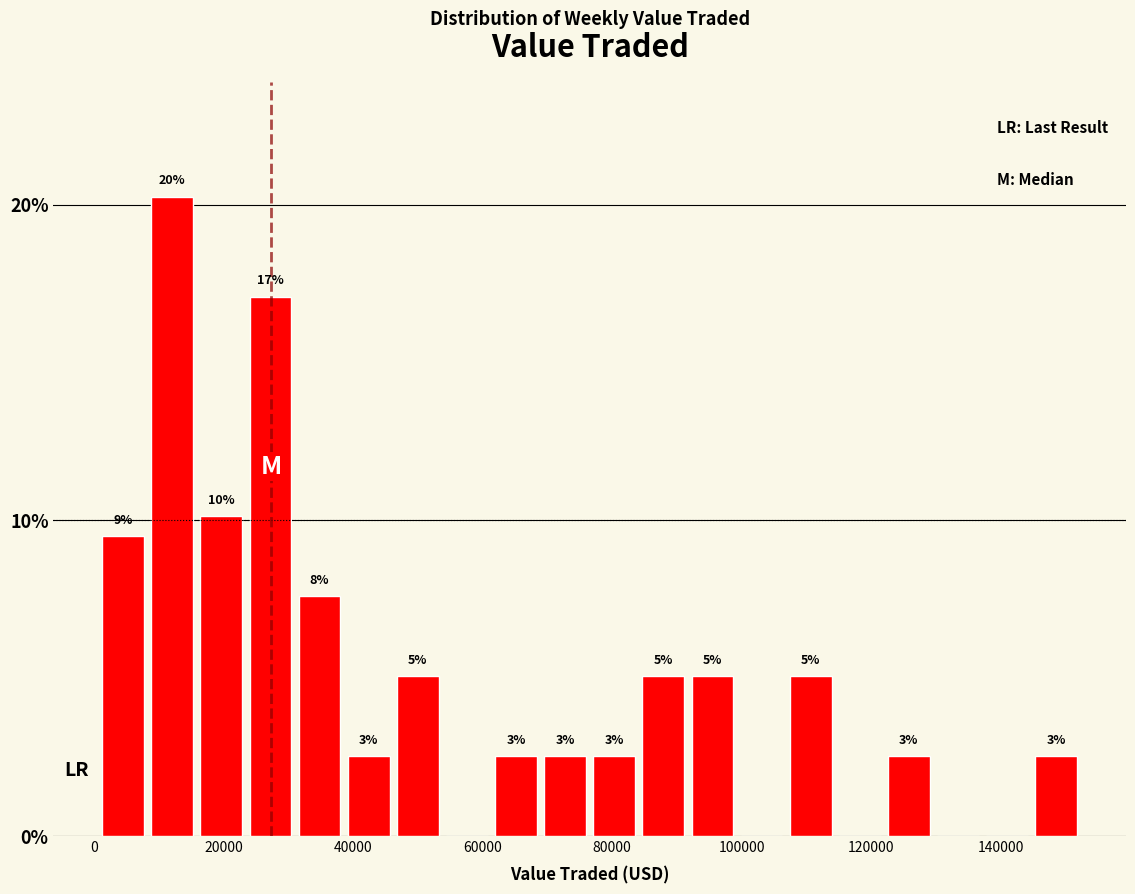

Around what value on the x-axis is the tallest bar? Give the approximate position of its centre, as read against the axis.

12000